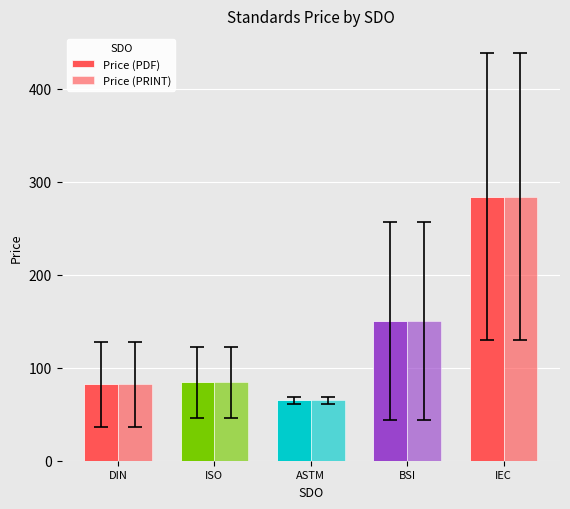

What is the difference between the second highest and second lowest values in the Price (PRINT) series?

68.1